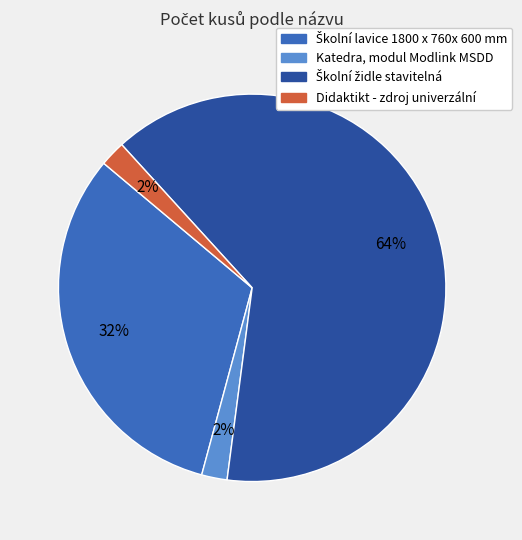

Do Katedra, modul Modlink MSDD and Didaktikt - zdroj univerzální together represent more than half of the pie?

No